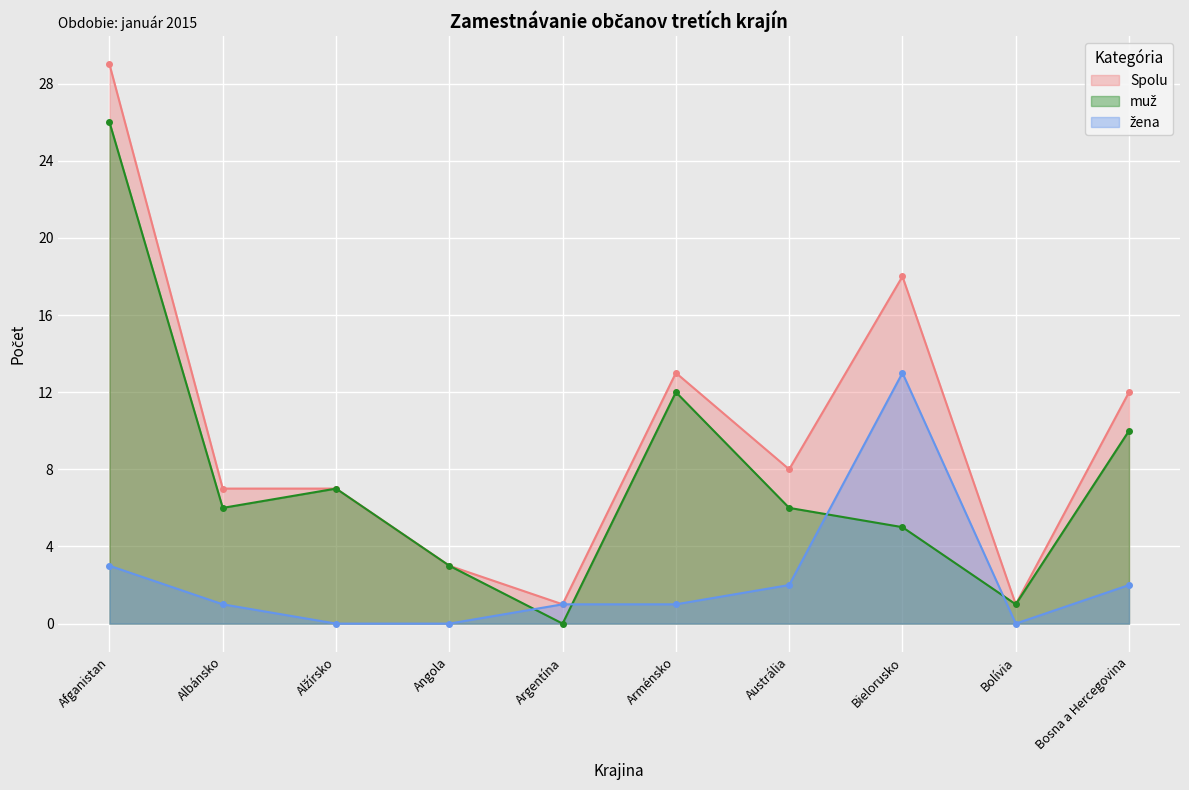

Is it true that muž equals 0 at Argentína?

True